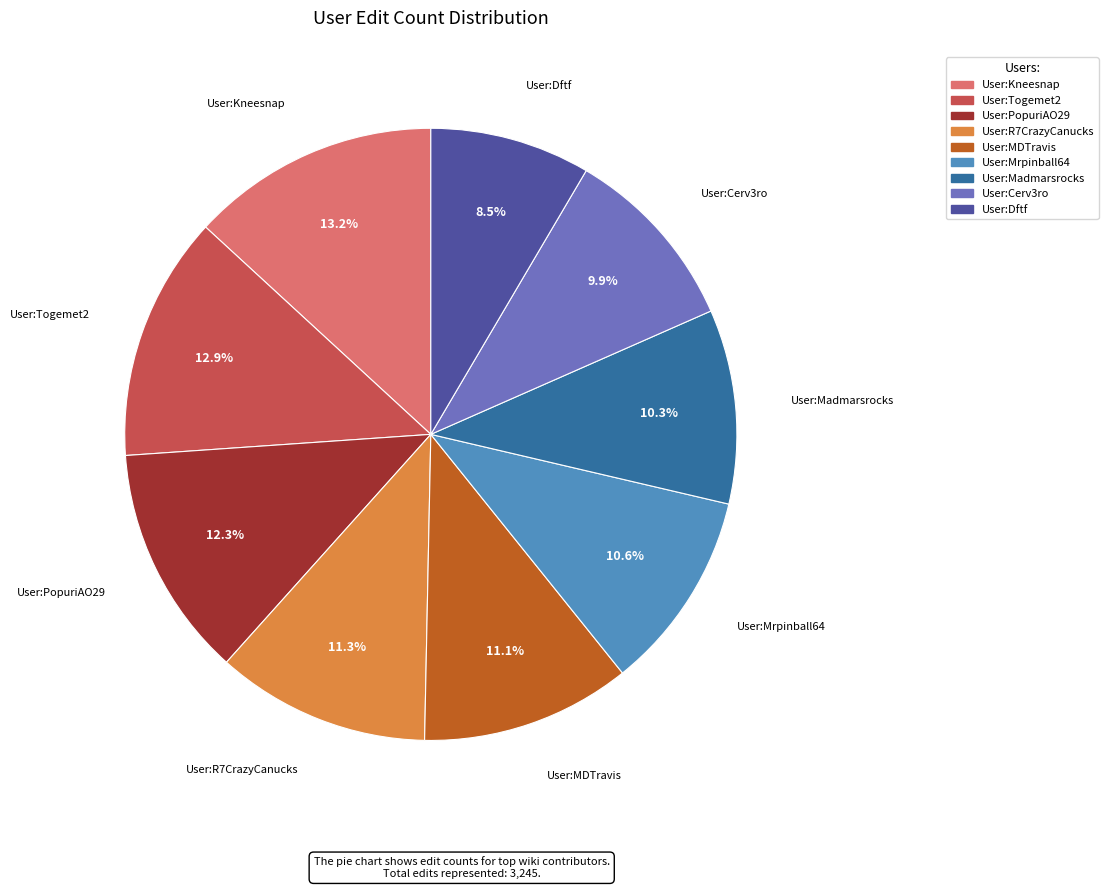

Between User:R7CrazyCanucks and User:Cerv3ro, which is larger?

User:R7CrazyCanucks